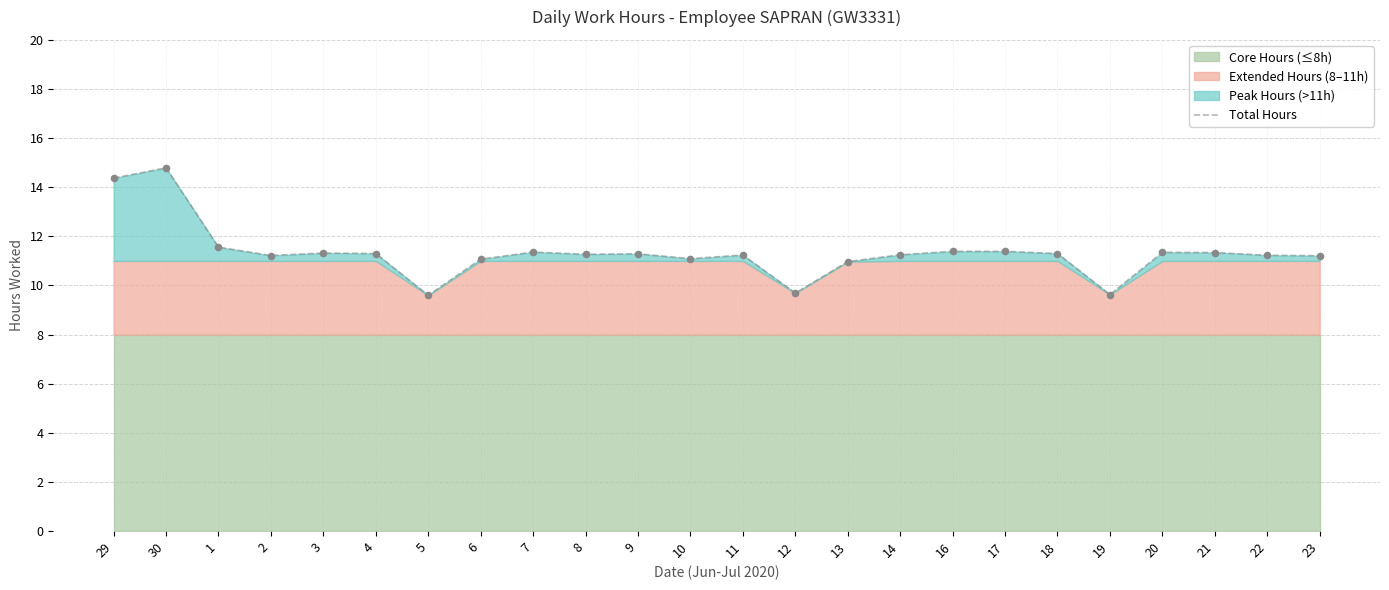

Between 5 and 2, which is larger?

2